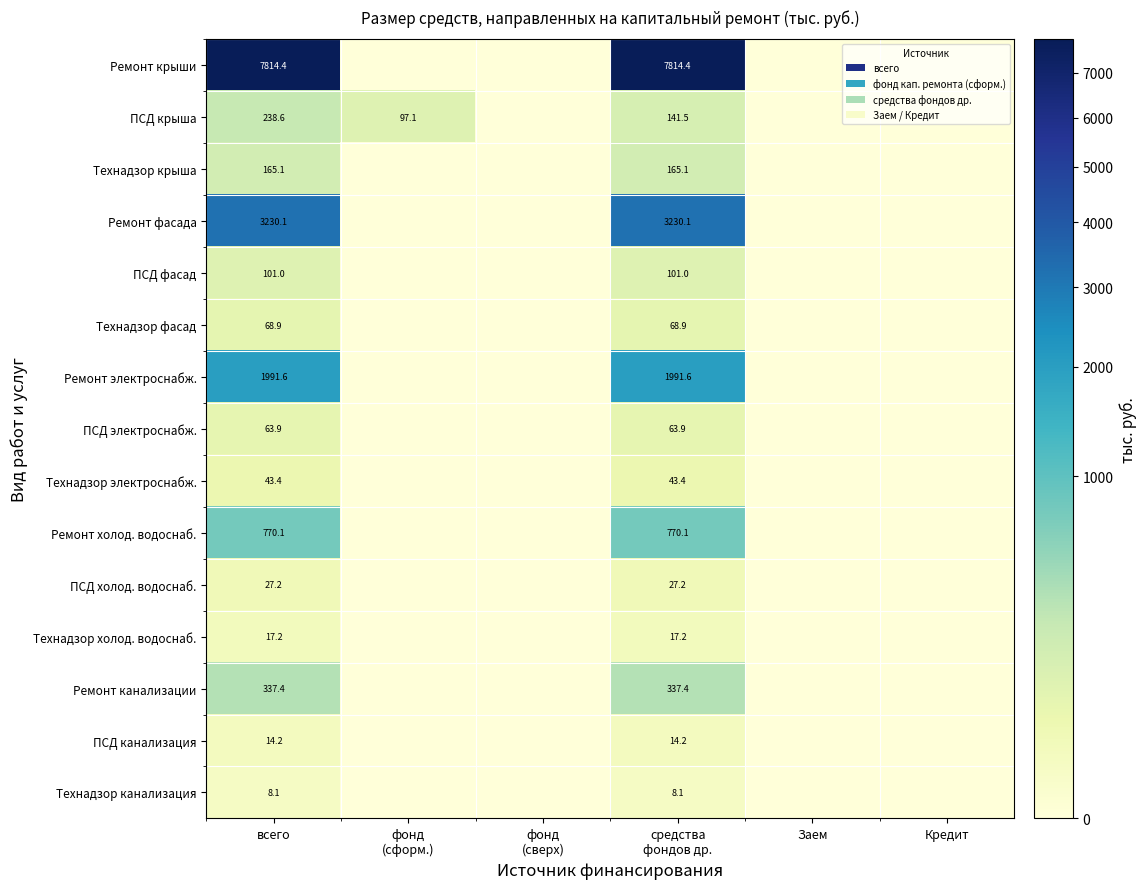

The value of Технадзор фасад at всего is 43.7. True or false?

False